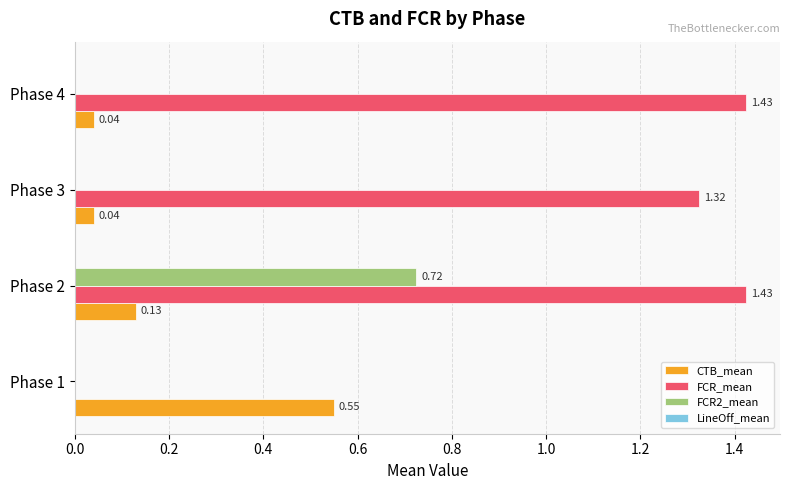

Which series has the largest total across all categories?

FCR_mean